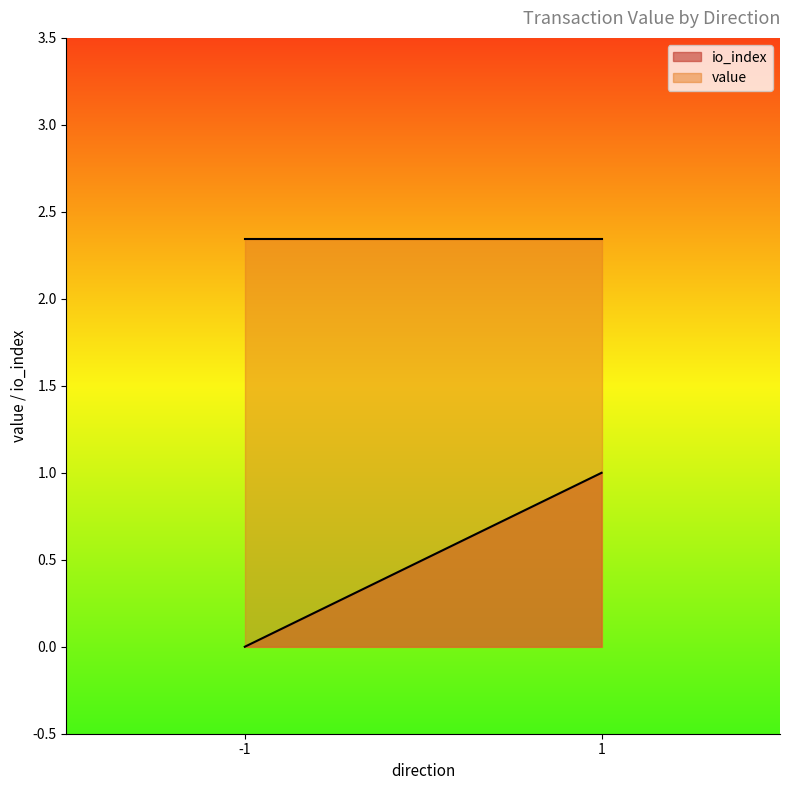

Rank the series at 1 from lowest to highest value.

io_index, value